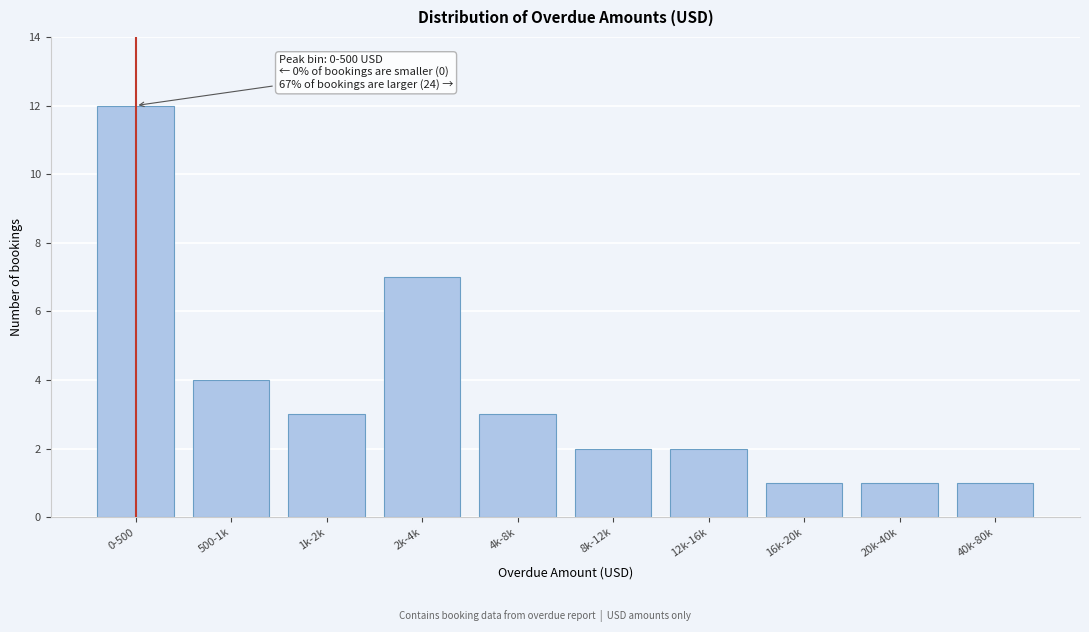

Reading left to right, extract all data points from this chart.

12	4	3	7	3	2	2	1	1	1